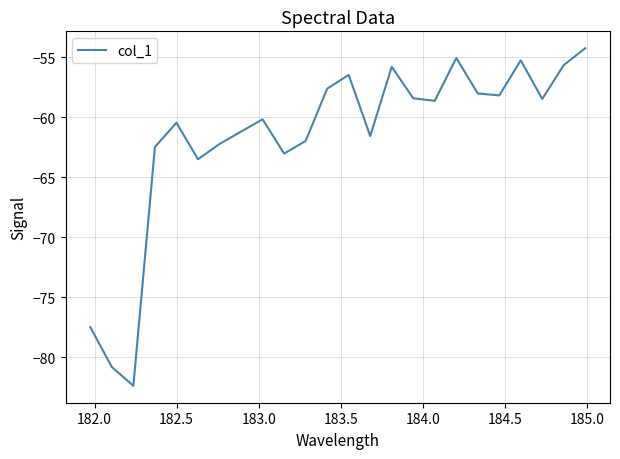

What is the smallest value displayed?

-82.4